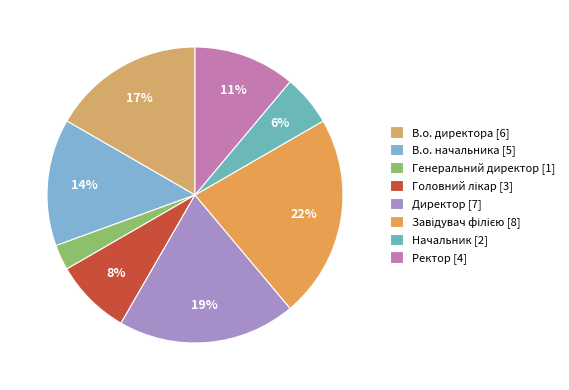

How many slices are in this pie chart?

8